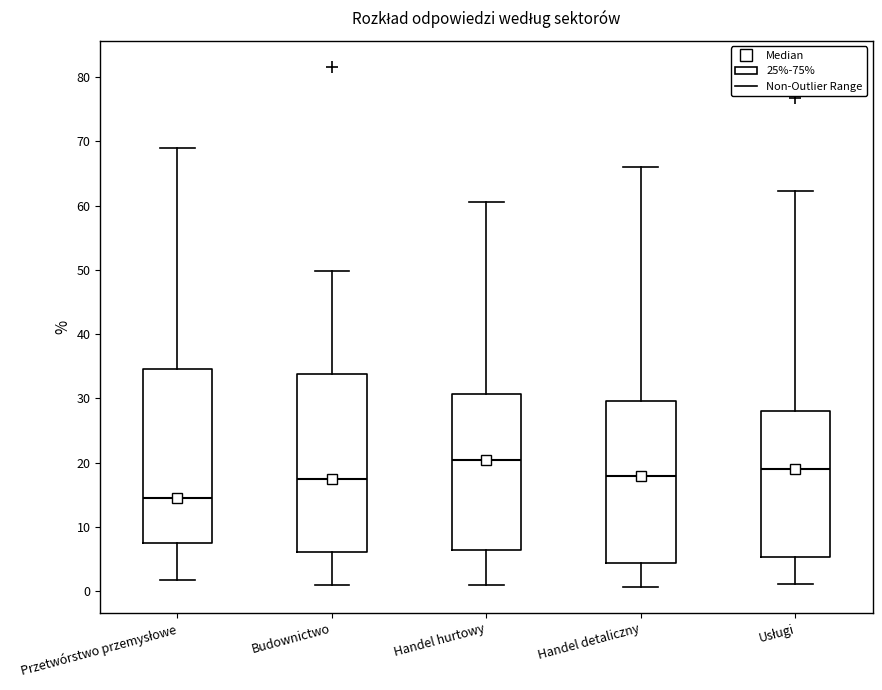

Which box's median line is the lowest?

Przetwórstwo przemysłowe